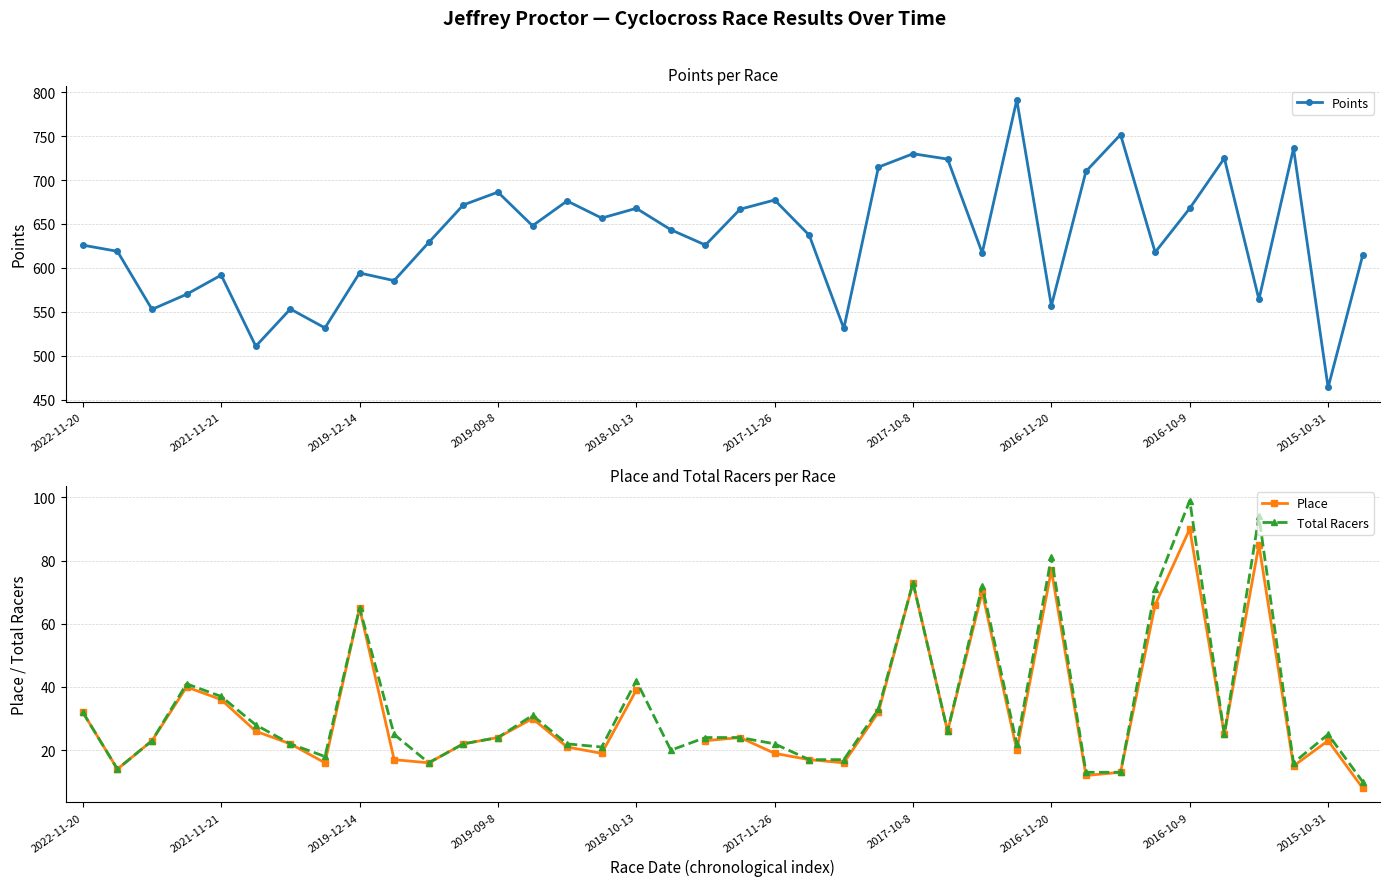

What is the total value across all series at 19?

714.8